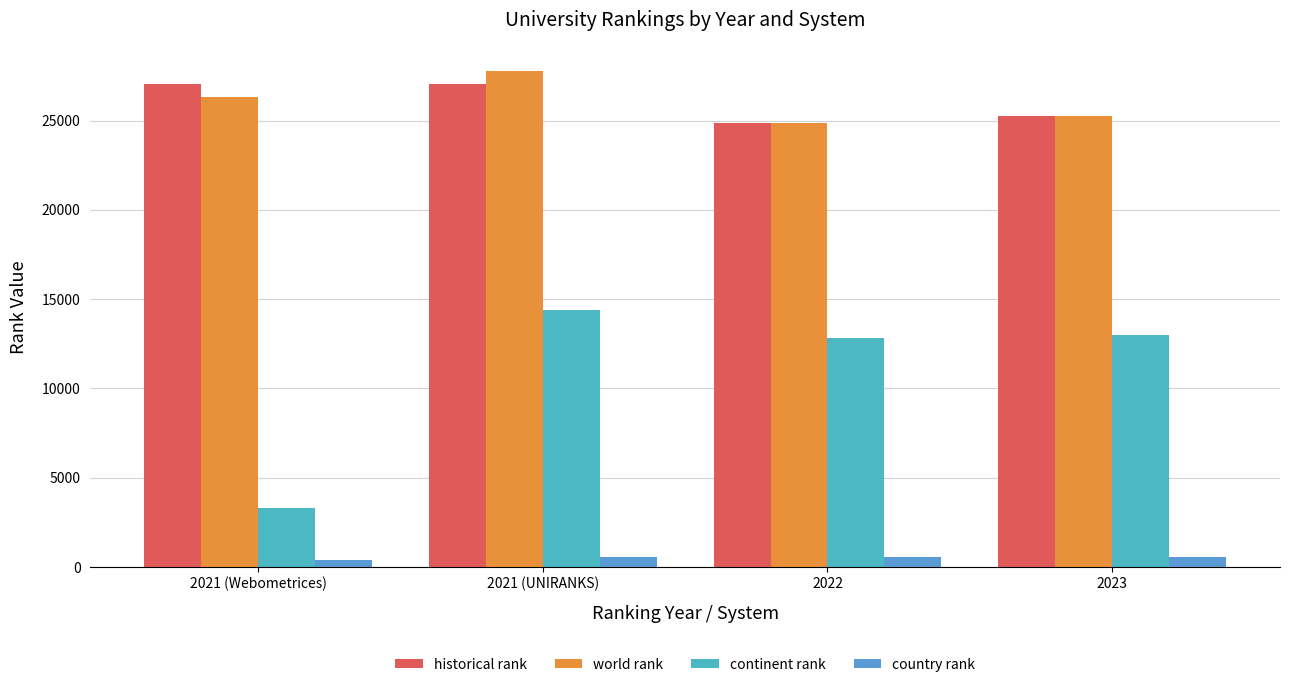

What is the total value across all series at 2023?

64029.0